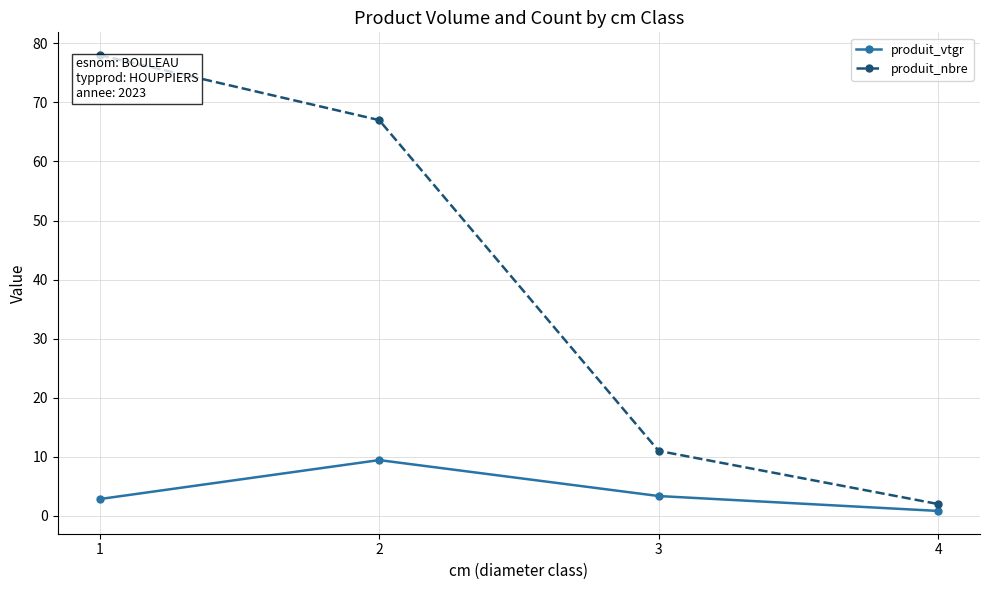

At which category is the sum across all series the highest?

1